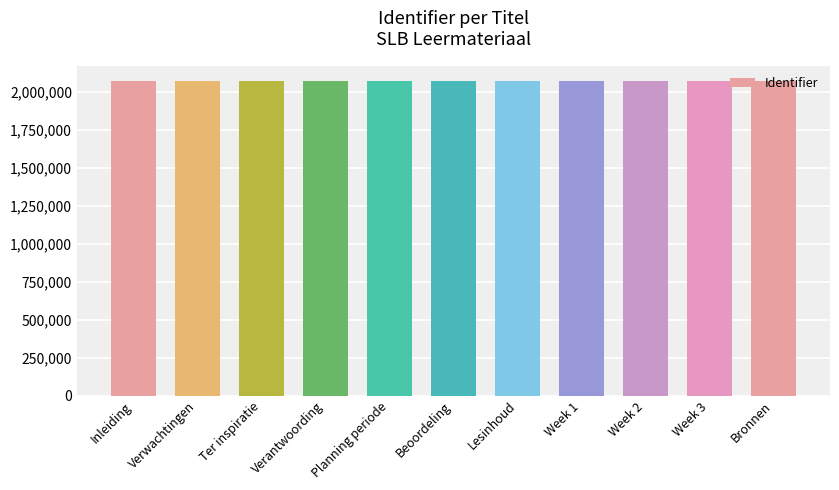

Read the value at Week 2.

2067152